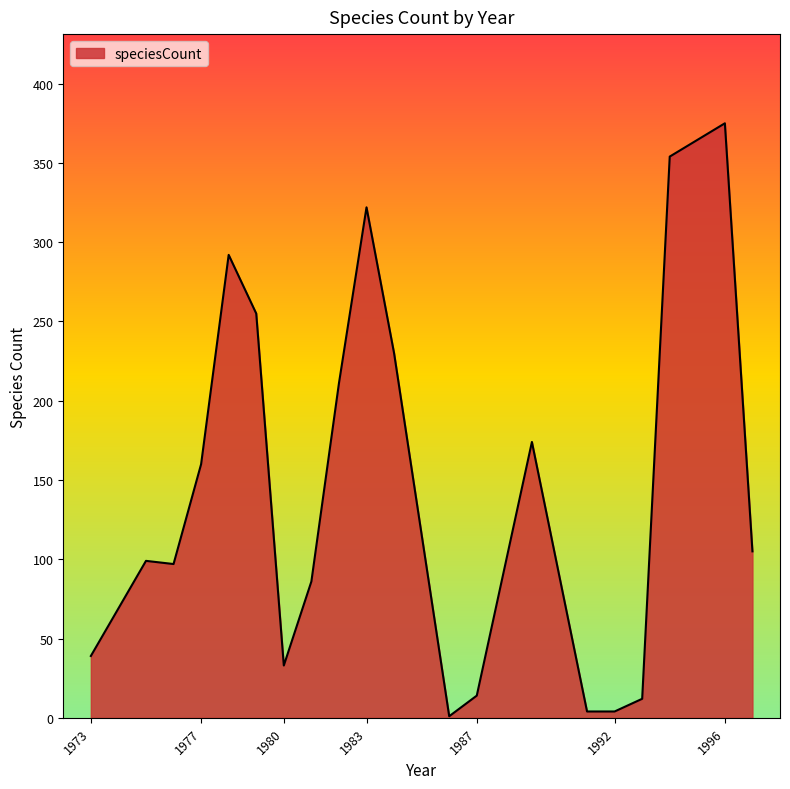

What is the difference between the second highest and minimum values?

353